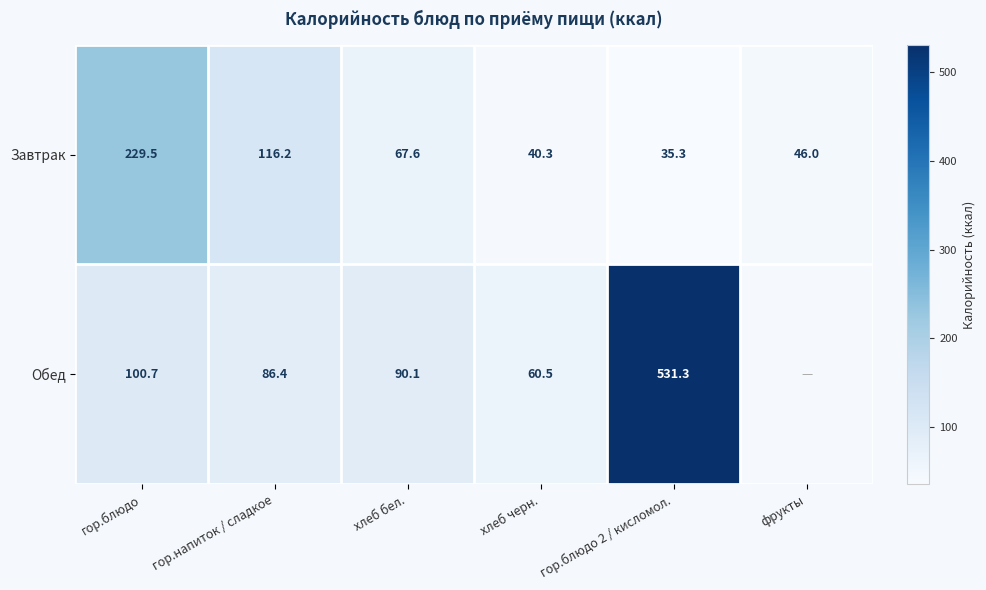

Count the number of categories in the chart.

6